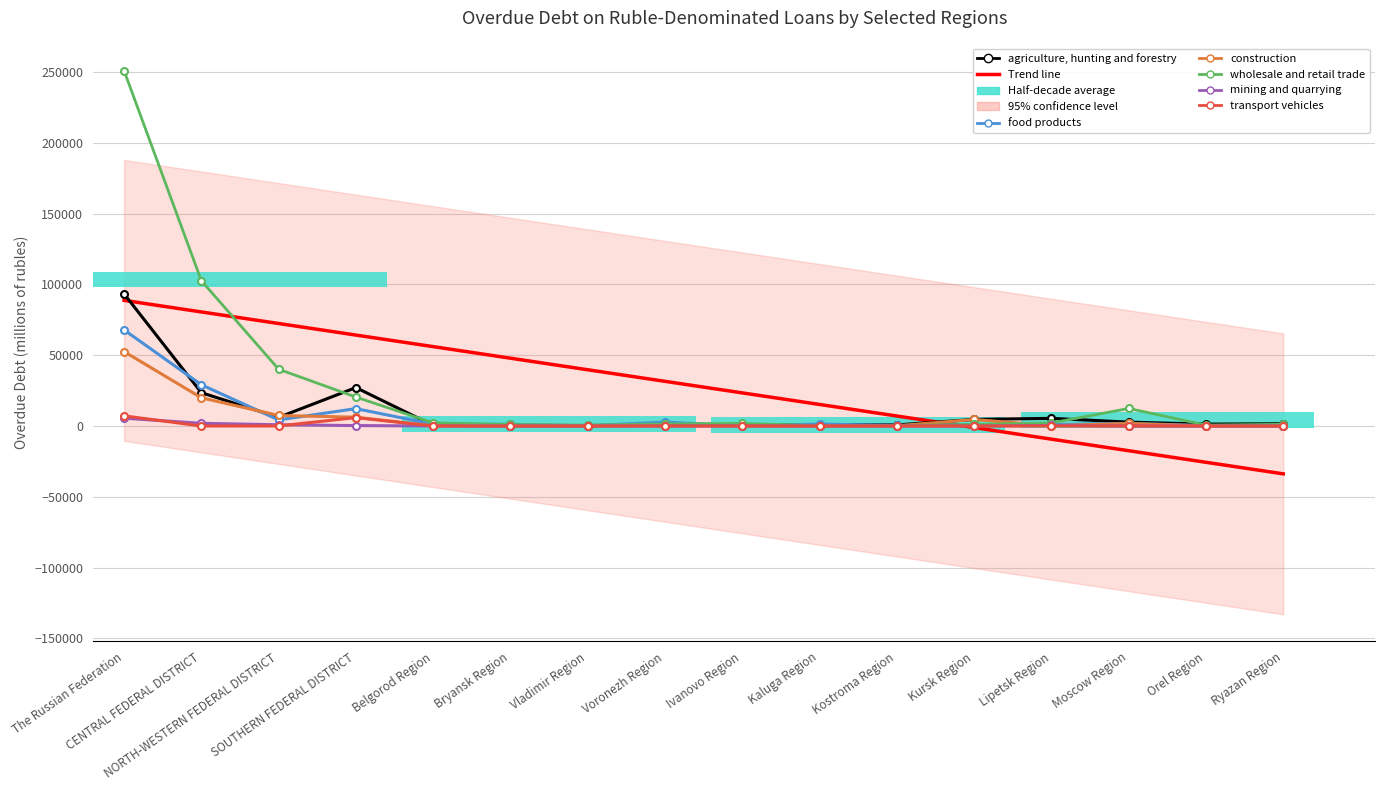

Rank the series by their maximum value, from lowest to highest.

mining and quarrying, transport vehicles, construction, food products, agriculture, hunting and forestry, wholesale and retail trade